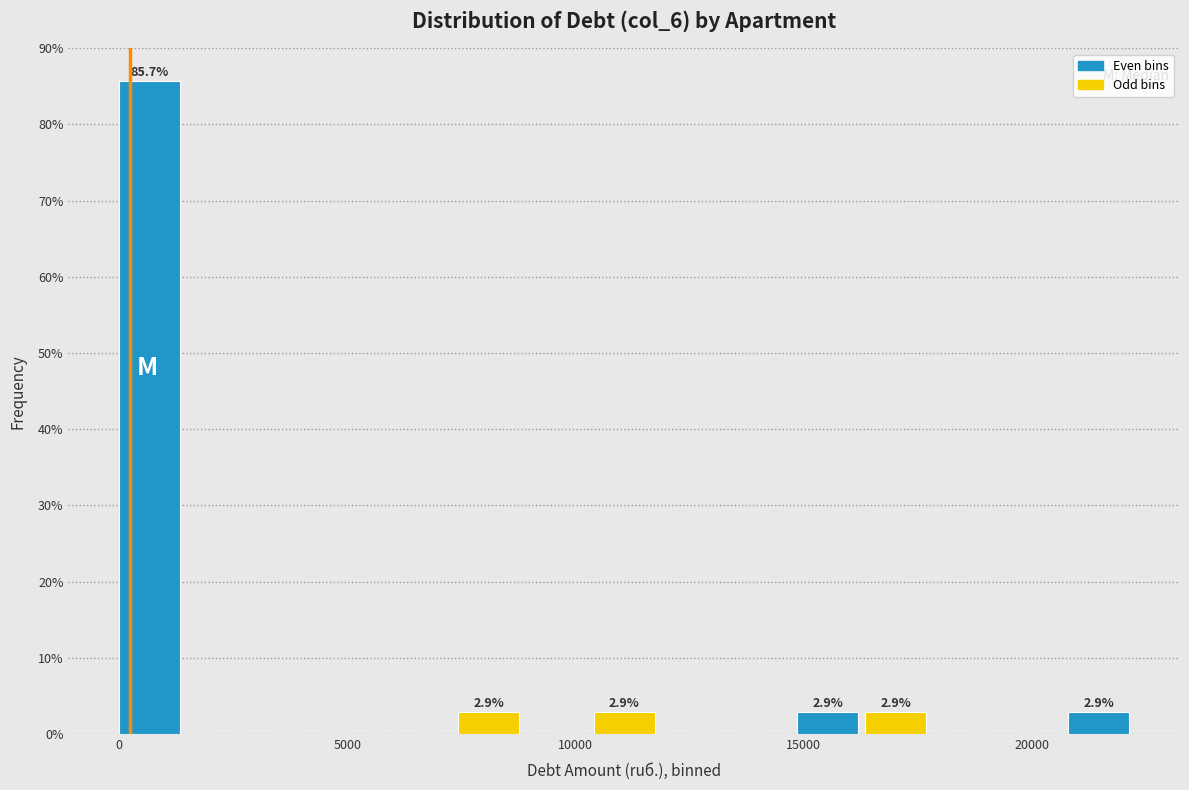

Read against the x-axis, roughly where is the centre of the tallest bar?

500